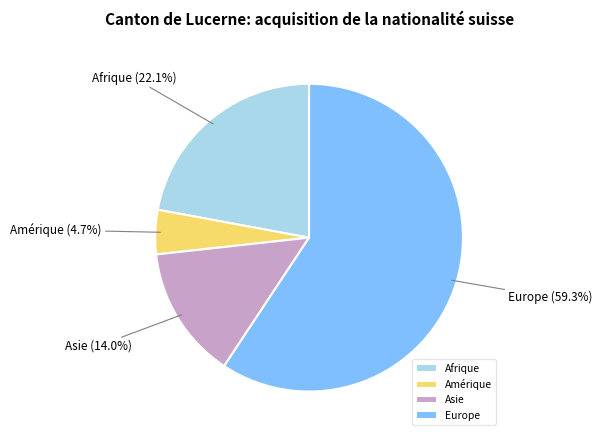

How many slices are in this pie chart?

4